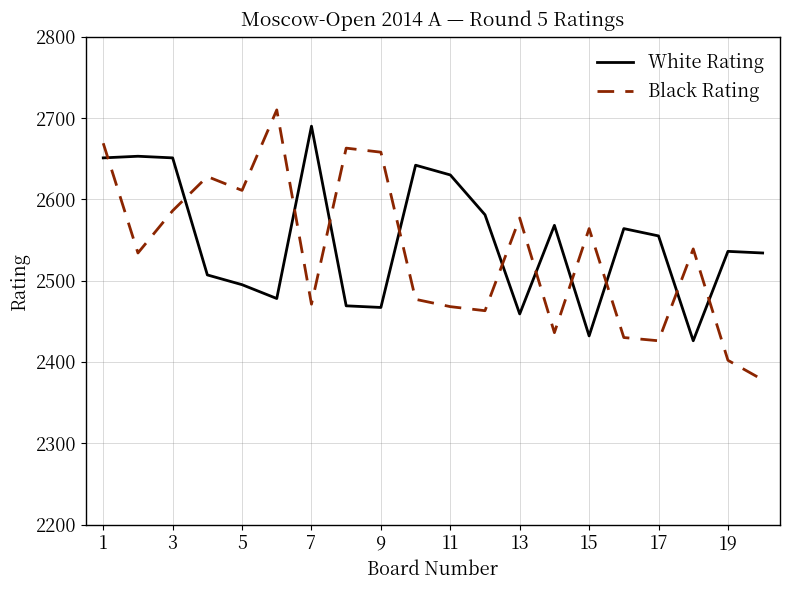

How many lines are shown in the chart?

2